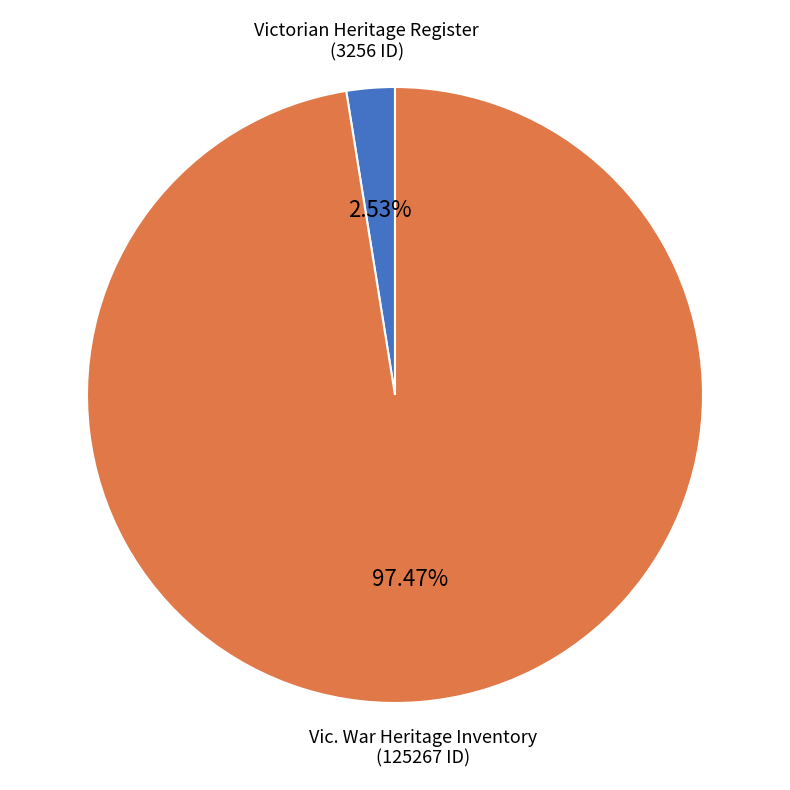

Is Vic. War Heritage Inventory the majority of the pie?

Yes